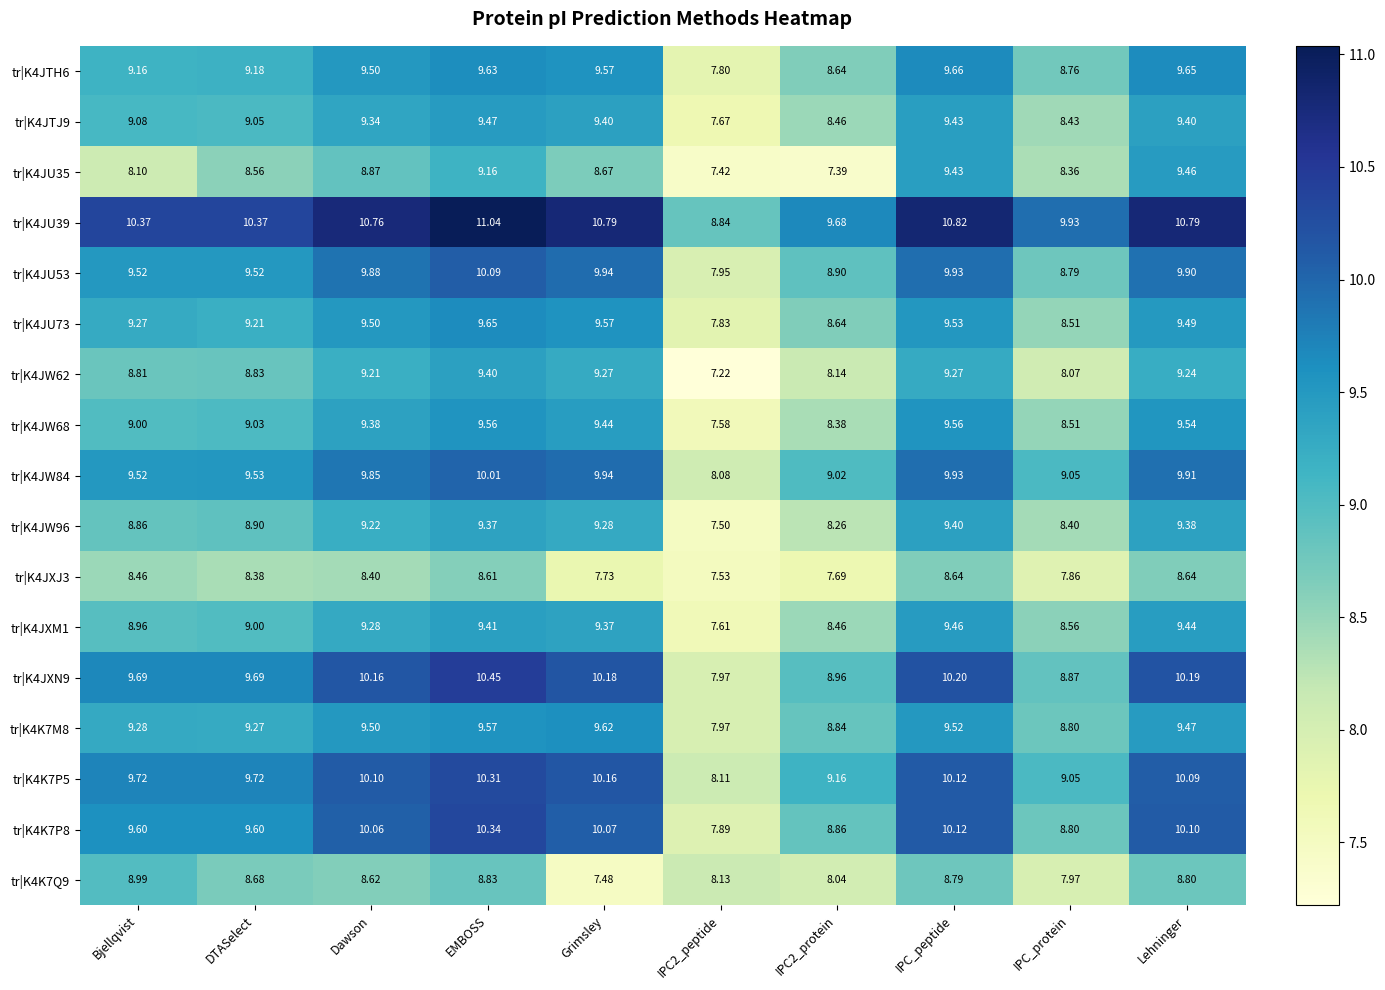

At which label does tr|K4K7M8 first exceed 9?

Bjellqvist